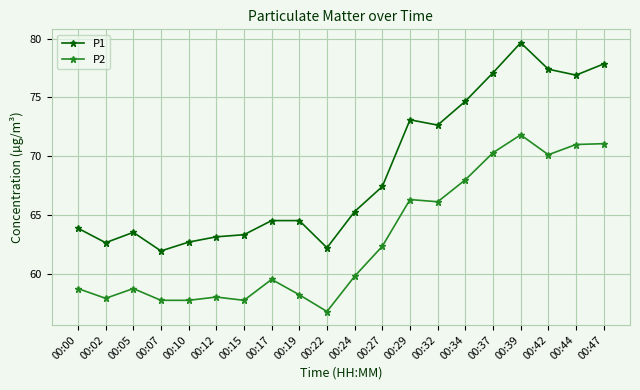

In P1, how many points are lower than both neighbors (excluding endpoints)?

5